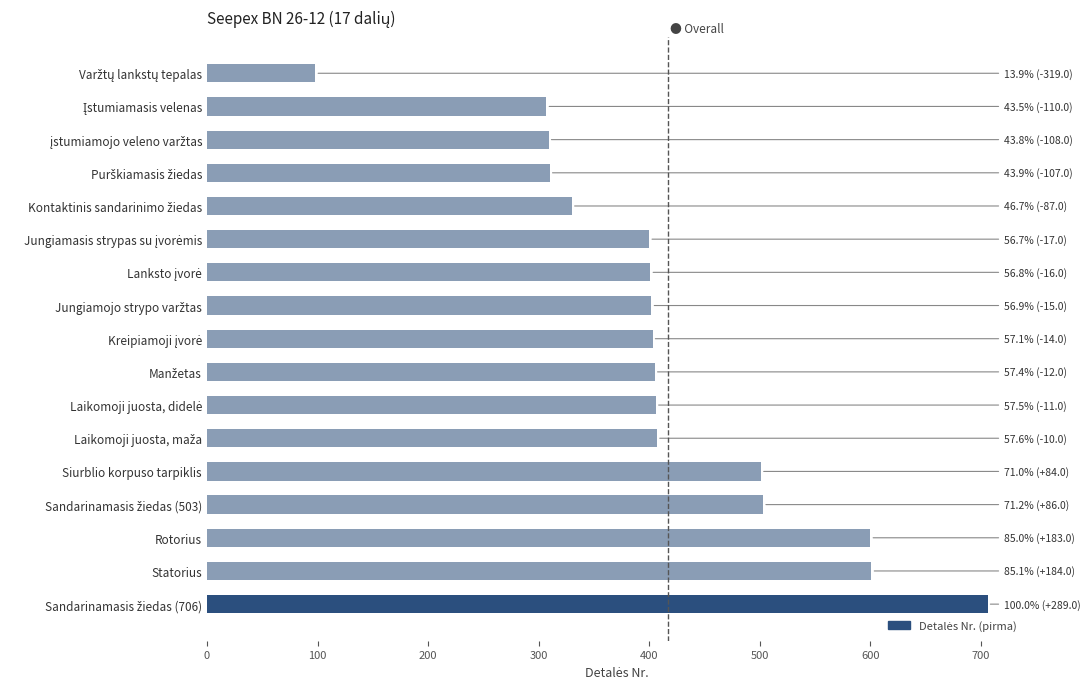

What is the sum of all values?

7089